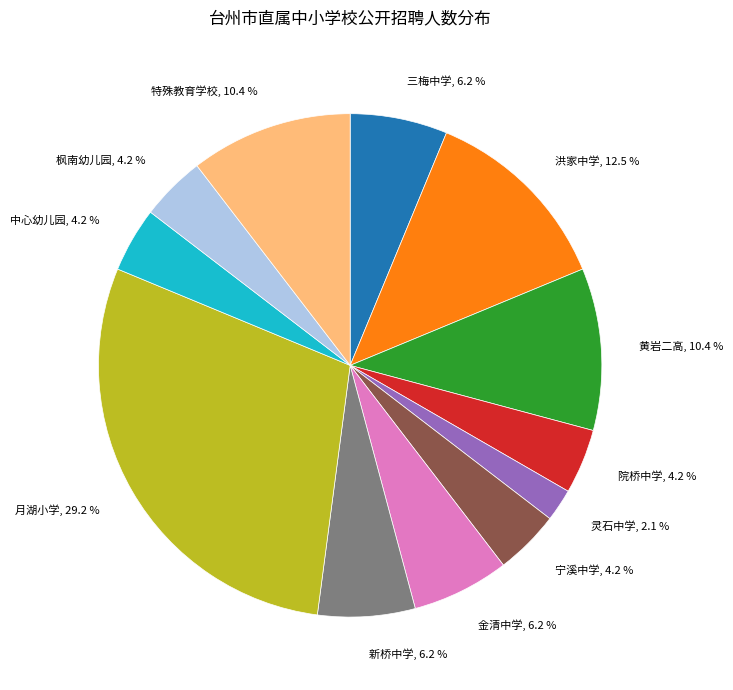

What percentage is the 金清中学 slice, to the nearest percent?

6%